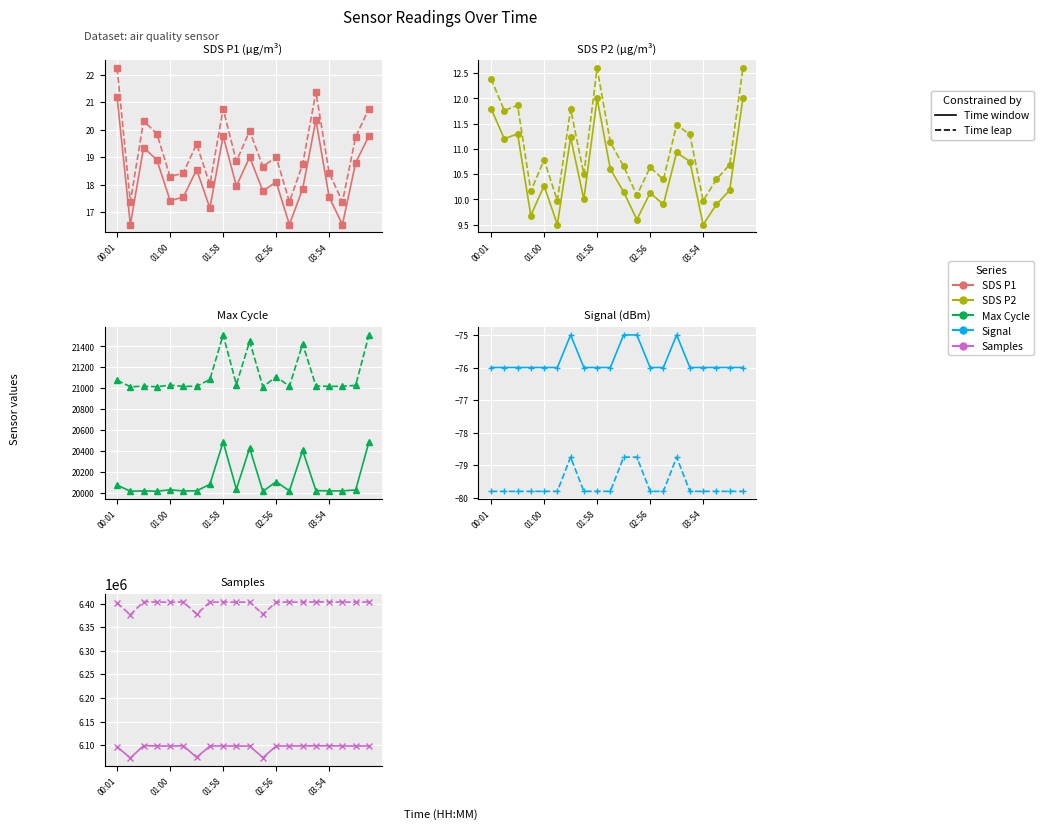

What is the smallest value displayed?

-76.0